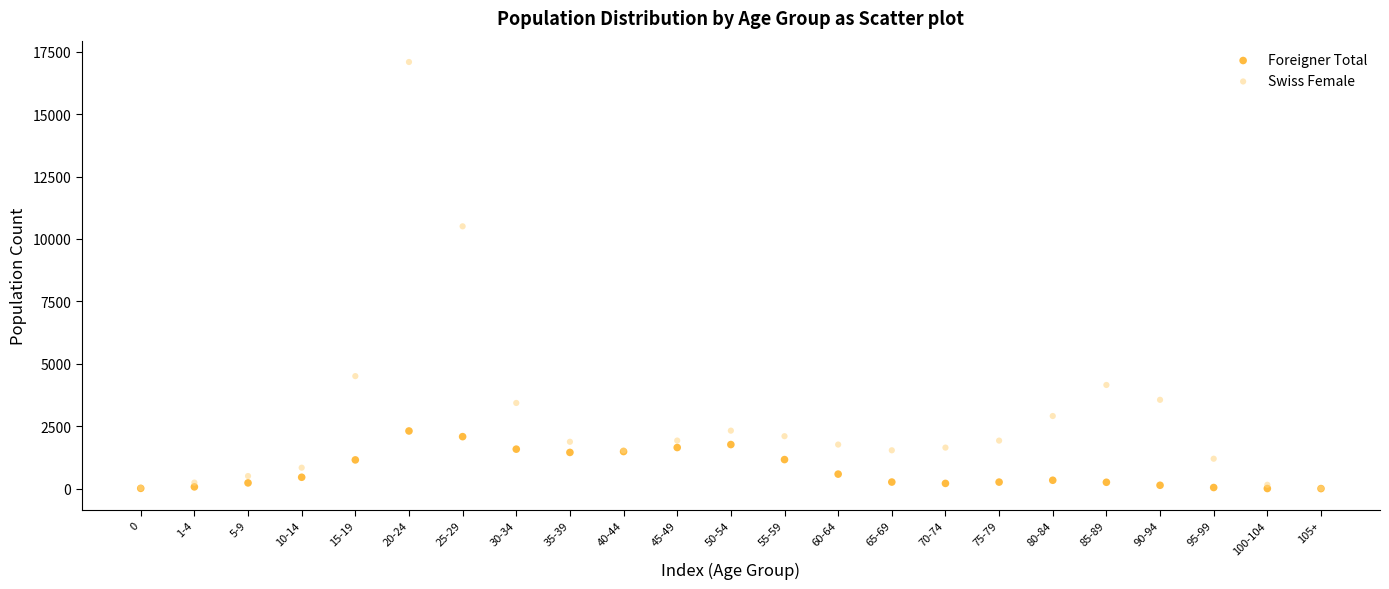

Across all series, what Y value is closest to 8544?

10506